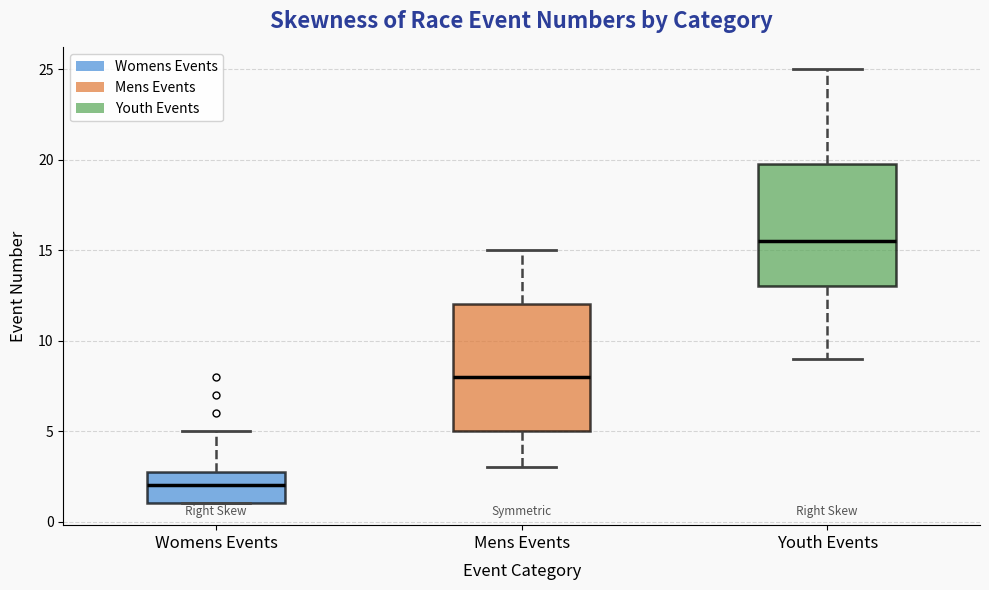

Reading left to right, read every box against the y-axis: the position of its median line, the range the box covers, and the ends of its whiskers. The values are not printed on the chart, so give them approximately, as read against the axis.

Womens Events: median 2.0, box 1.0 to 3.0, whiskers 1.0 to 5.0
Mens Events: median 8.0, box 5.0 to 12.0, whiskers 3.0 to 15.0
Youth Events: median 15.5, box 13.0 to 20.0, whiskers 9.0 to 25.0